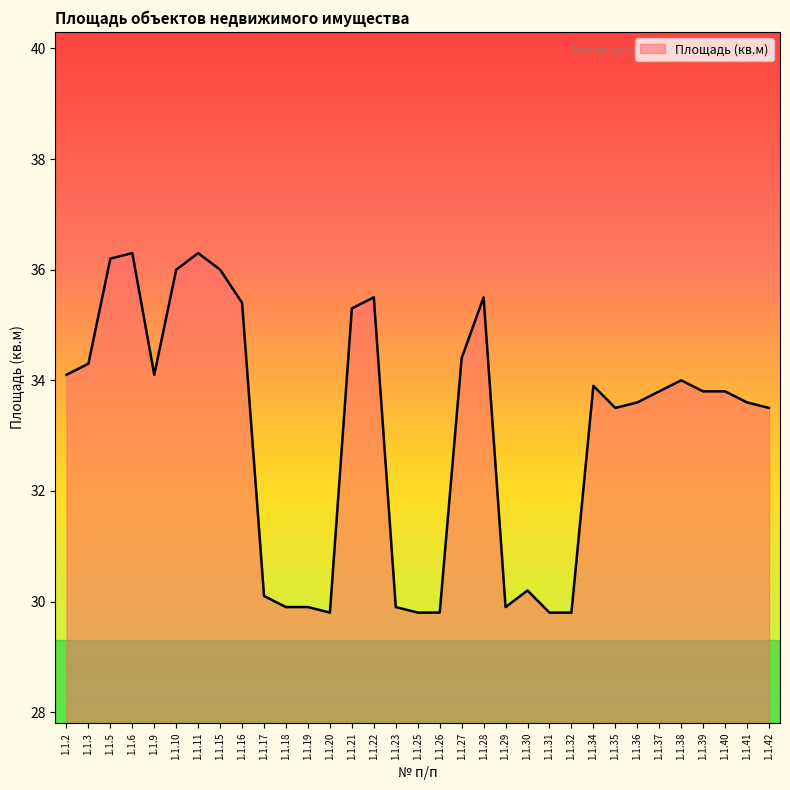

What is the smallest value displayed?

29.8